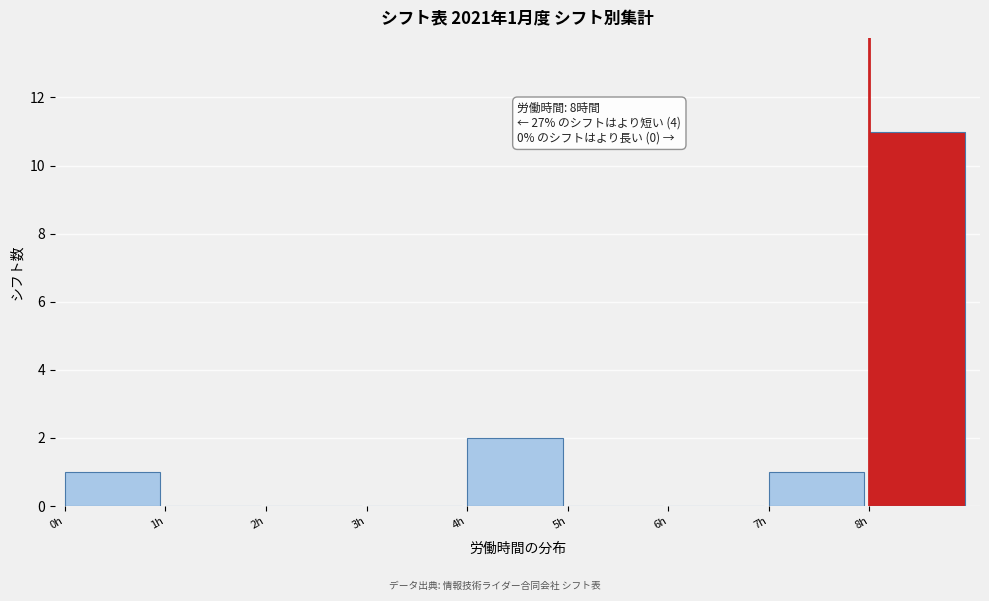

Over which range of the x-axis is the bar tallest?

8 to 9